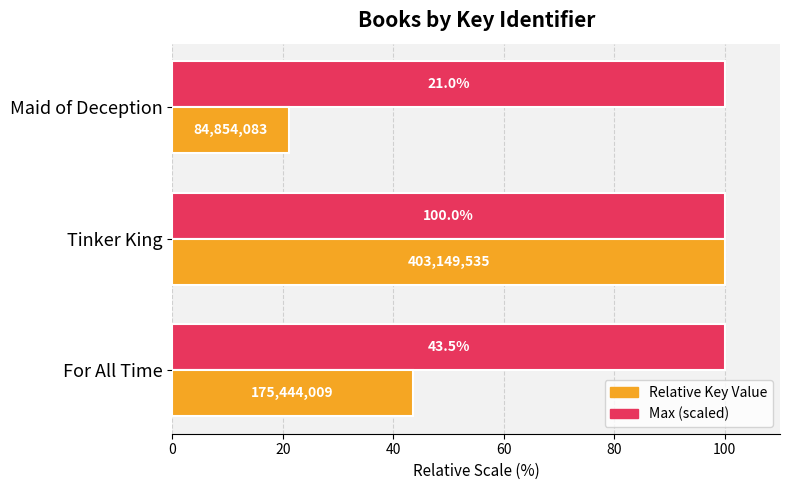

What is the sum of the Relative Key Value values at Tinker King and Maid of Deception?

121.0